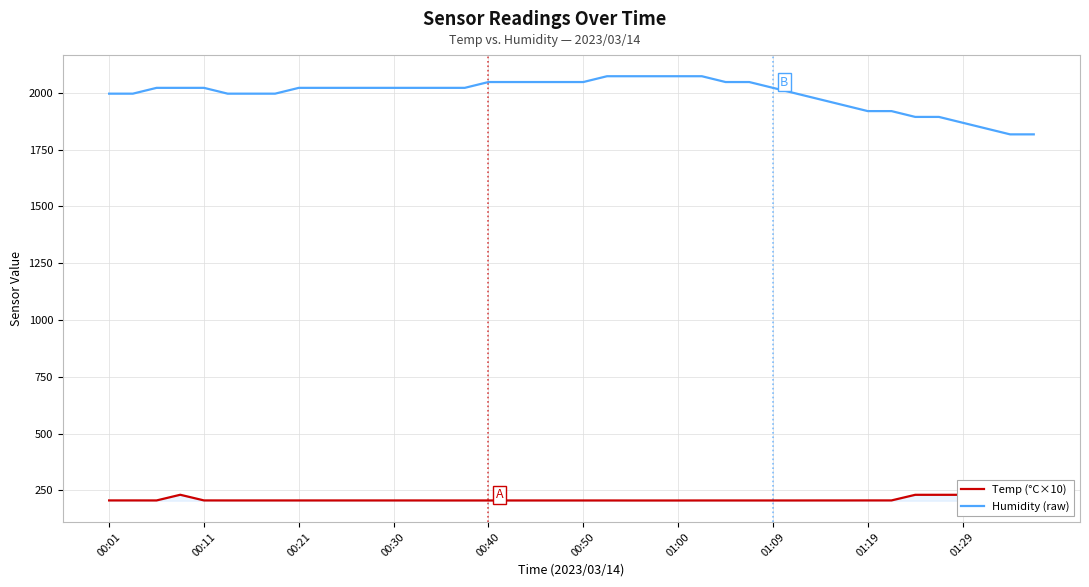

Which series has the largest total across all categories?

Humidity (raw)